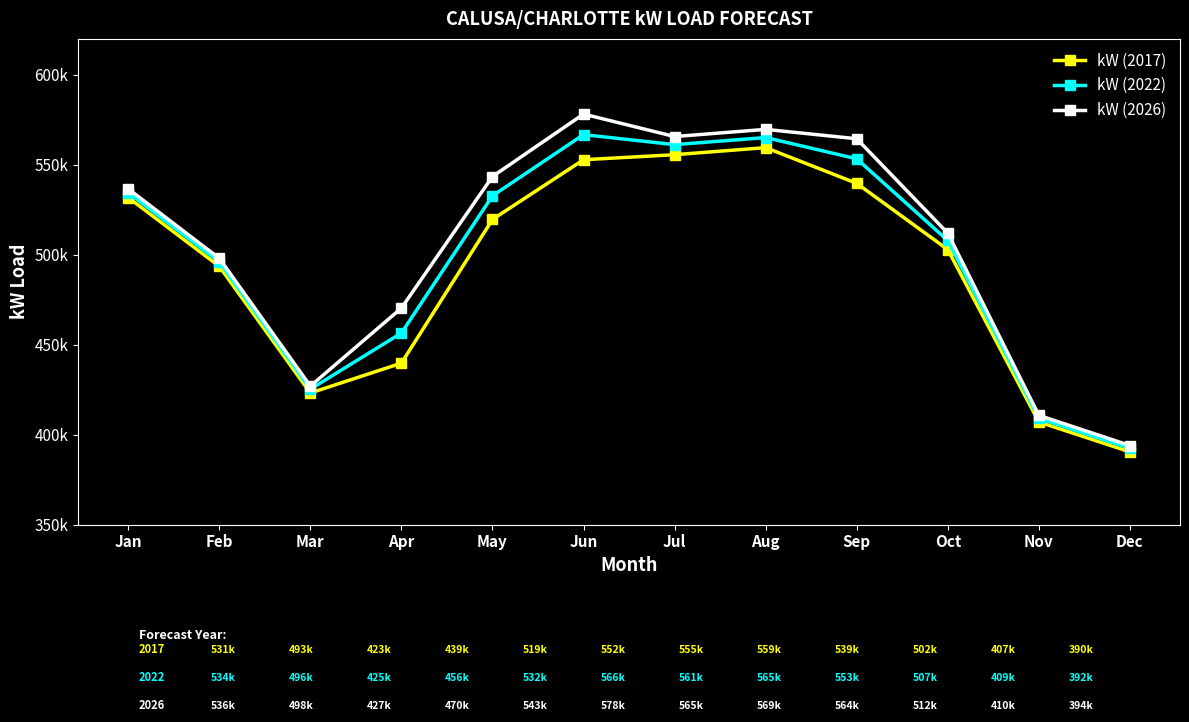

Between Mar and Nov, which is larger?

Mar